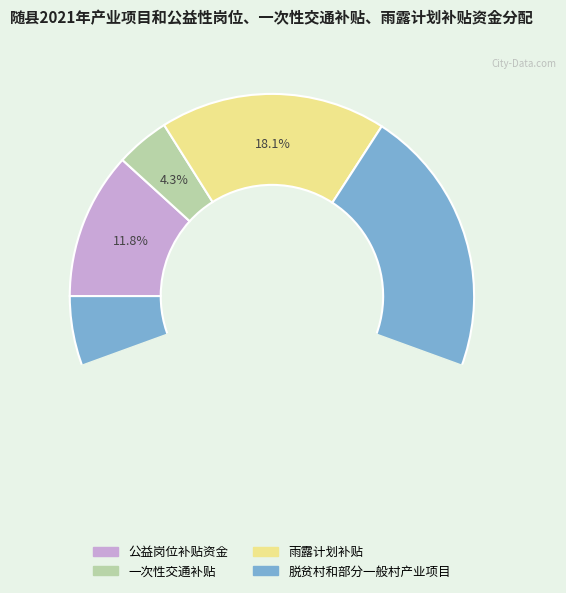

Rank the categories by value from lowest to highest.

一次性交通补贴, 公益岗位补贴资金, 雨露计划补贴, 脱贫村和部分一般村产业项目